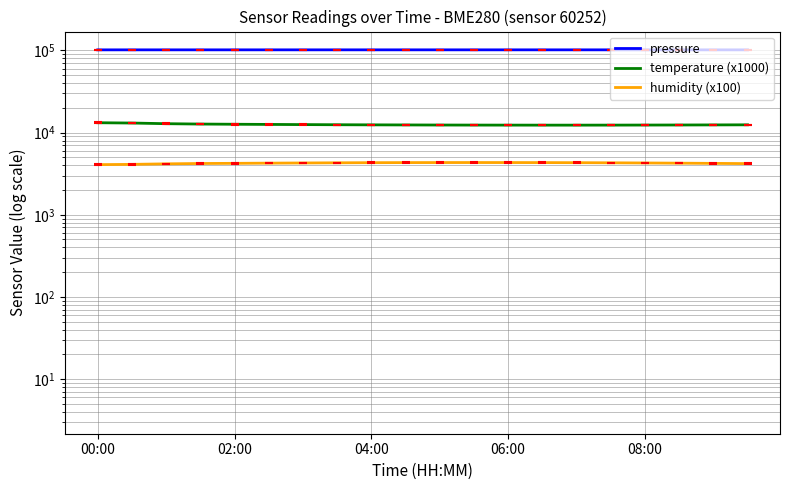

What is the total value across all series at 04:00?

118493.0